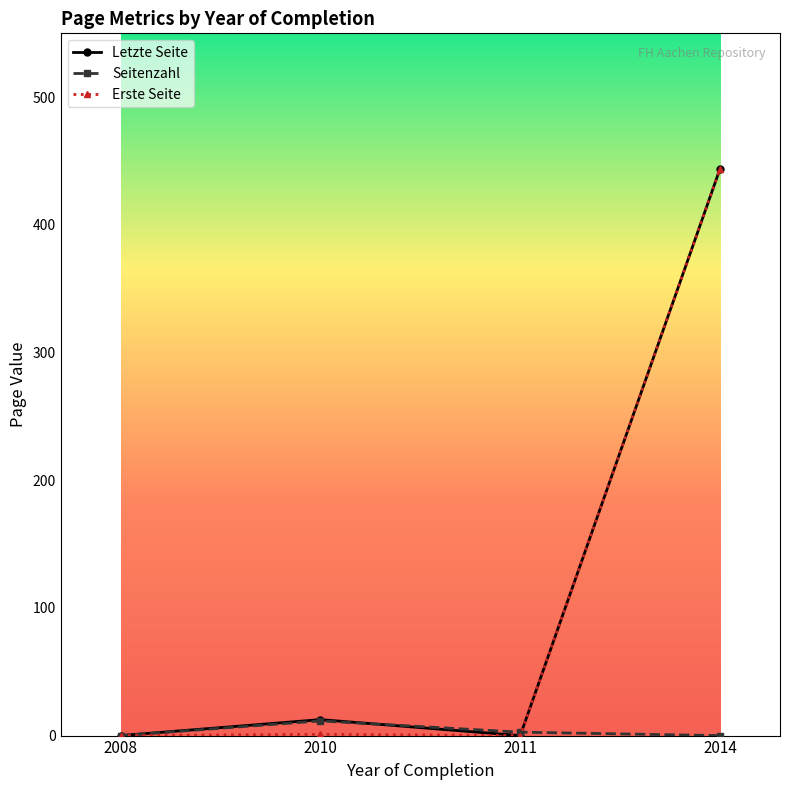

What is the spread (max minus min) of values at 2014?

444.0